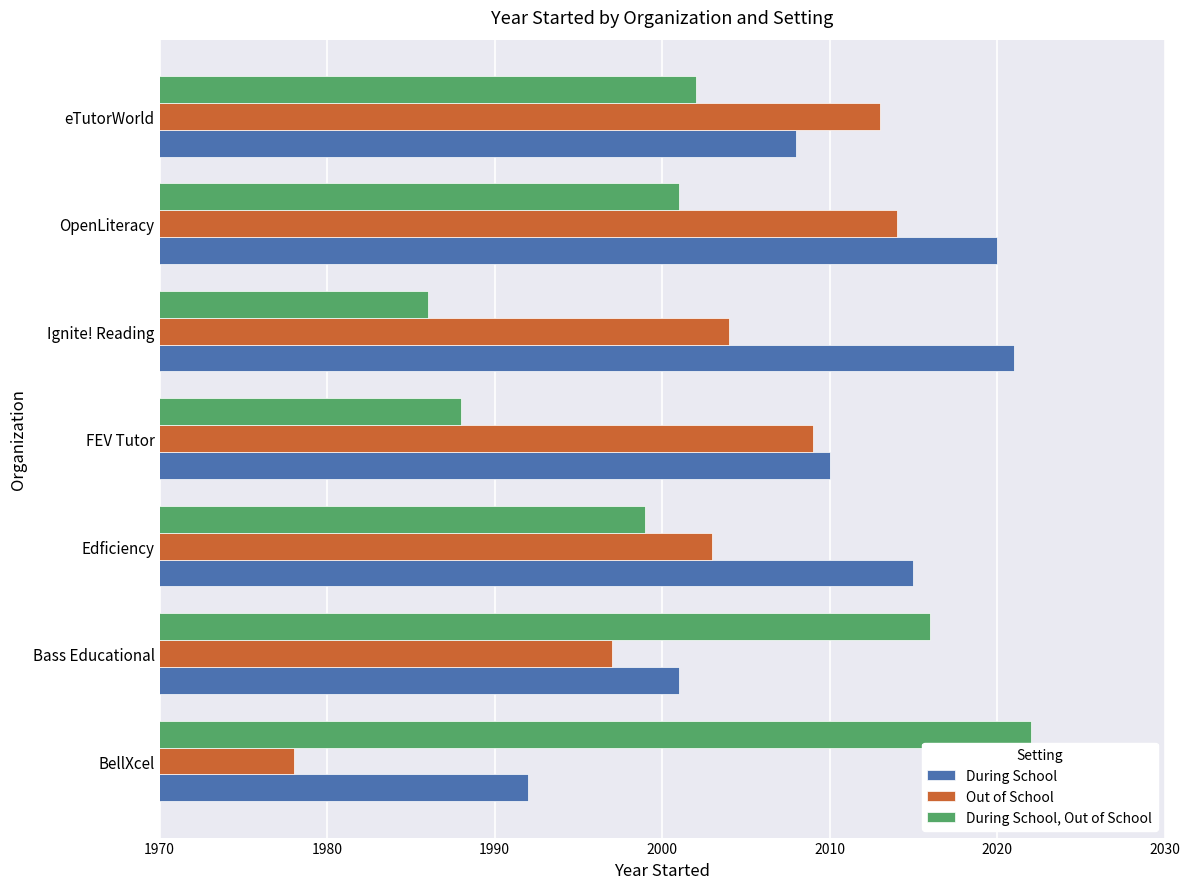

Between Bass Educational and FEV Tutor, which series saw the biggest shift?

During School, Out of School